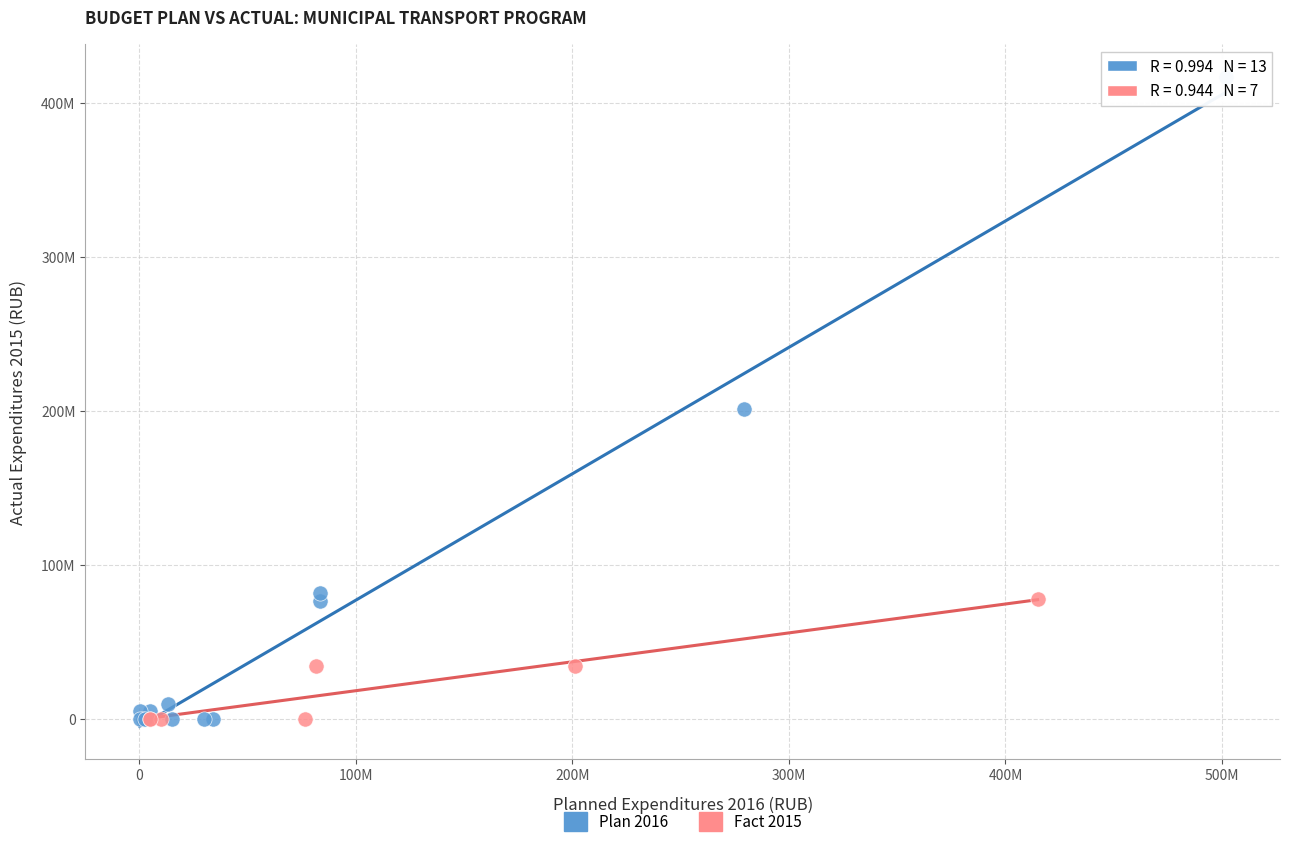

What are all the series names shown in the legend?

Plan 2016, Fact 2015